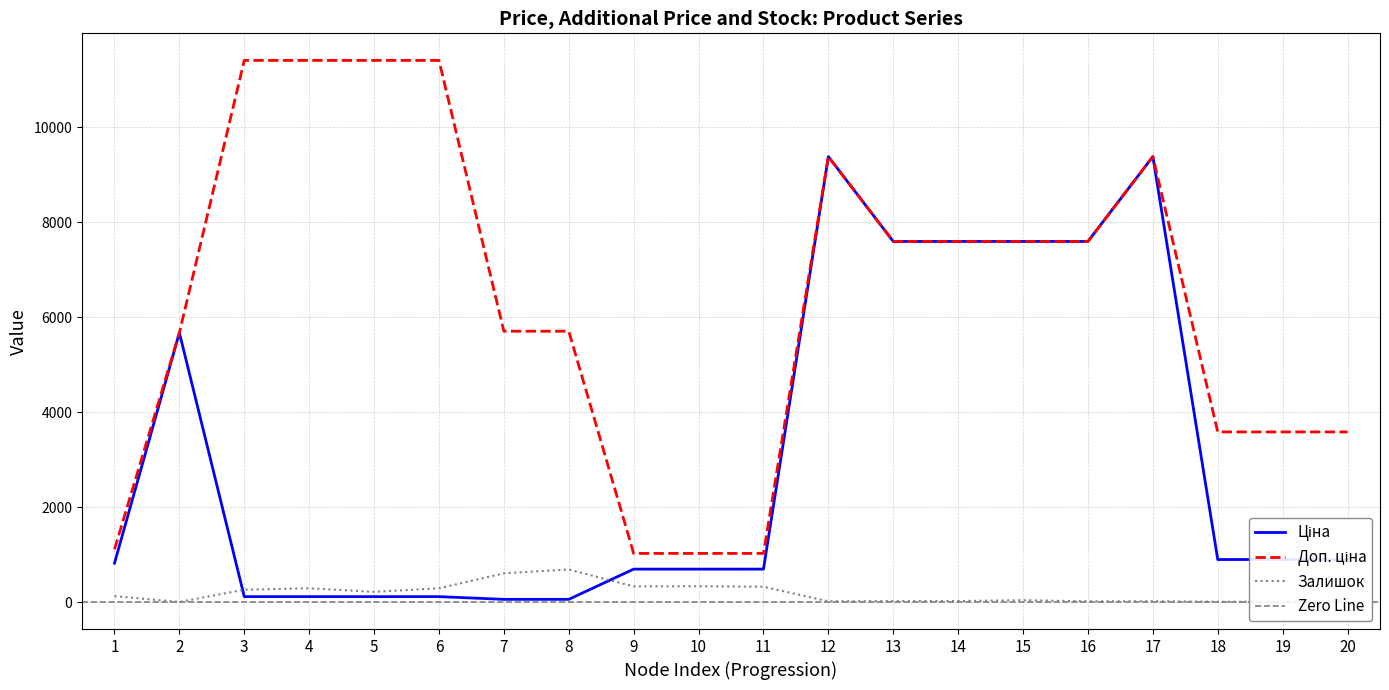

Rank the series by their average value, from highest to lowest.

Доп. ціна, Ціна, Залишок